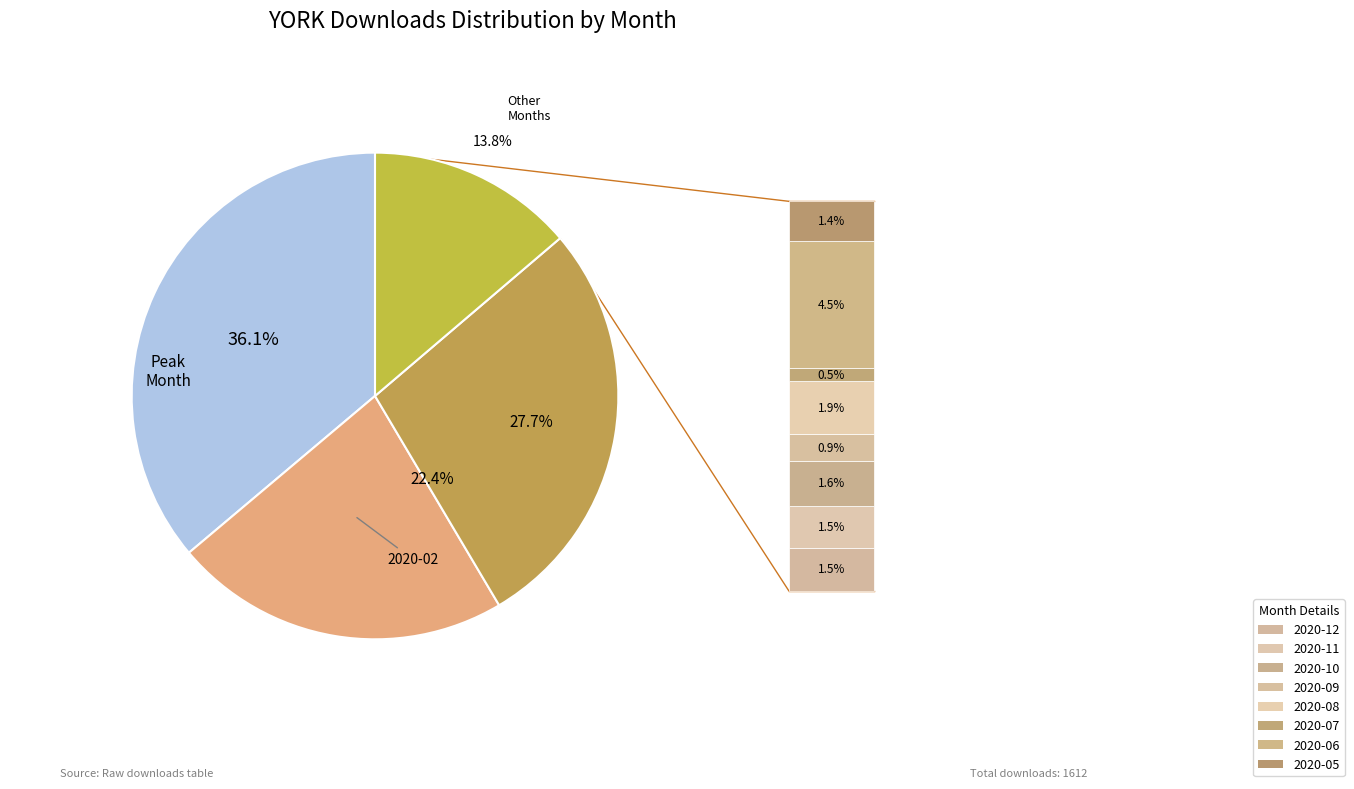

To the nearest percent, what is the difference between the largest and smallest slice percentages?

36%